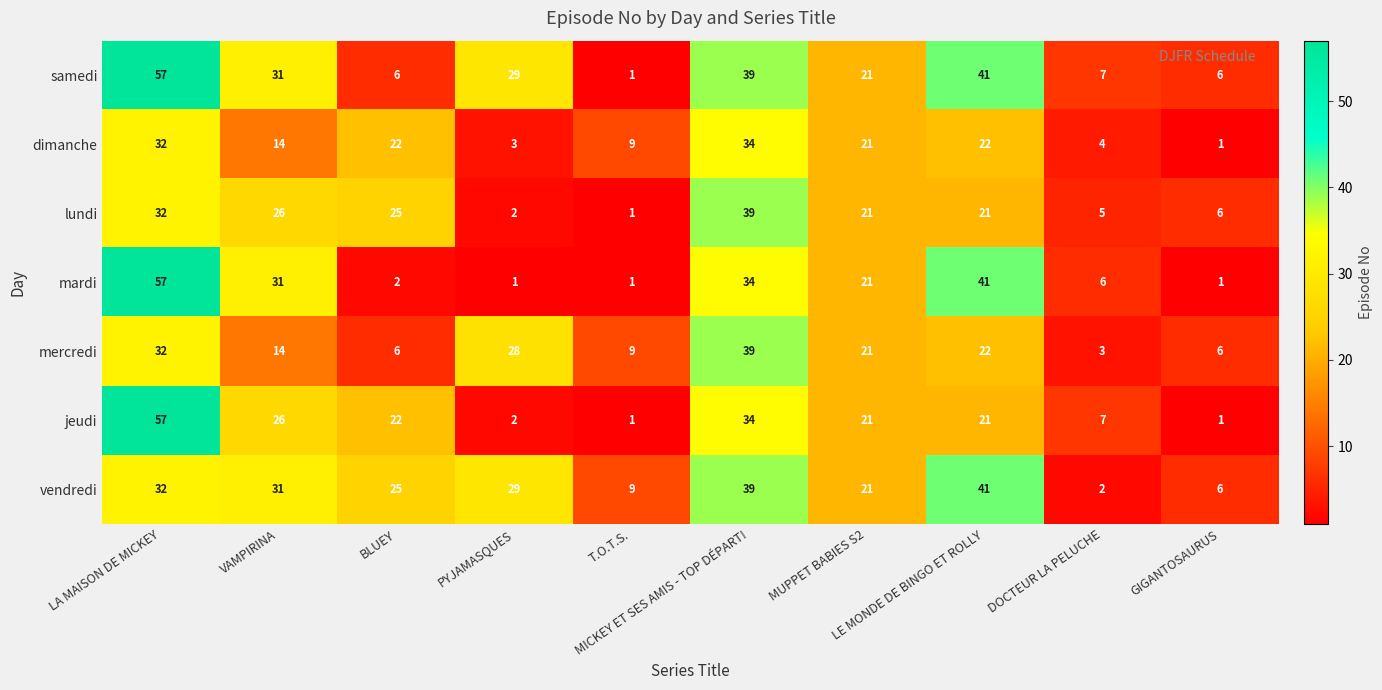

What is the average value of the dimanche series?

16